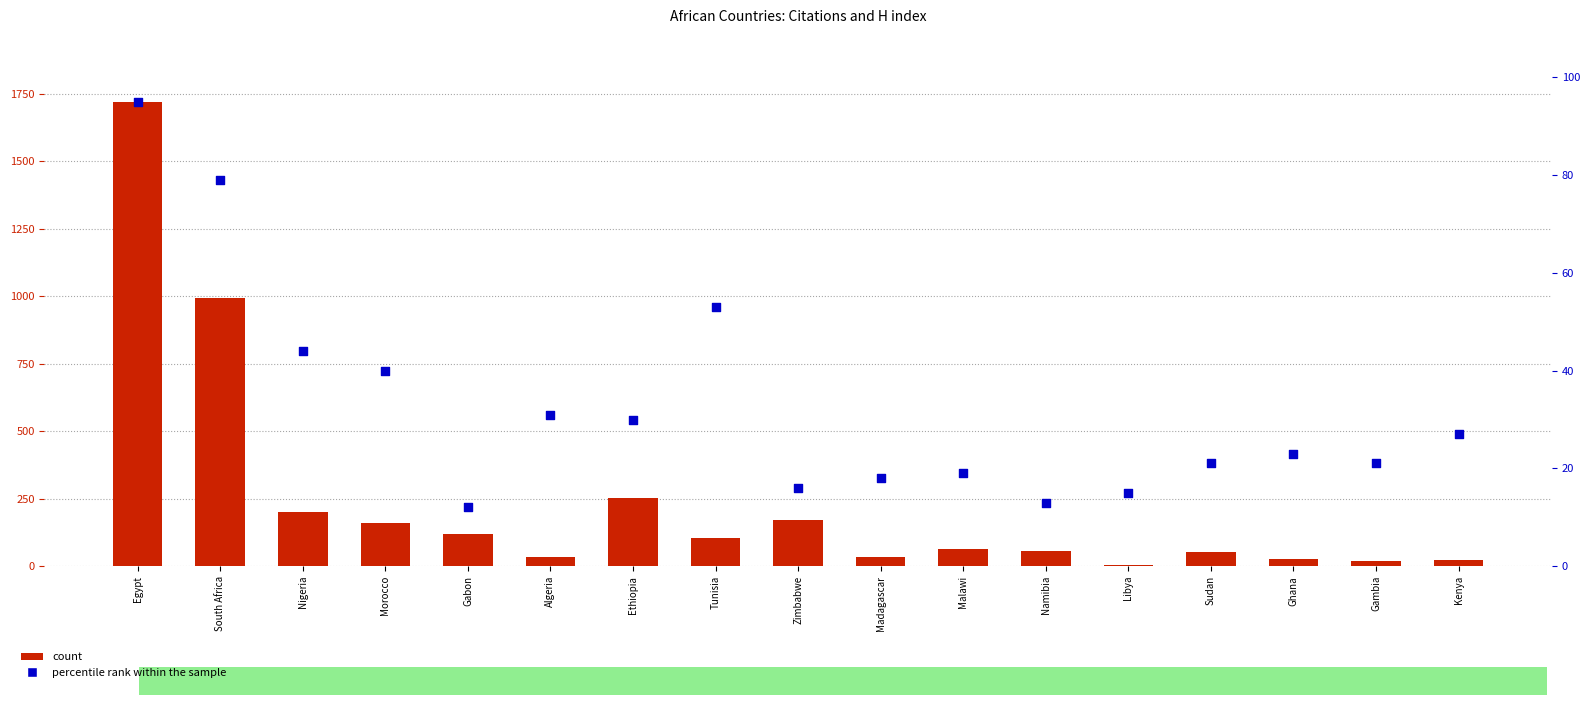

Which series has the largest total across all categories?

count